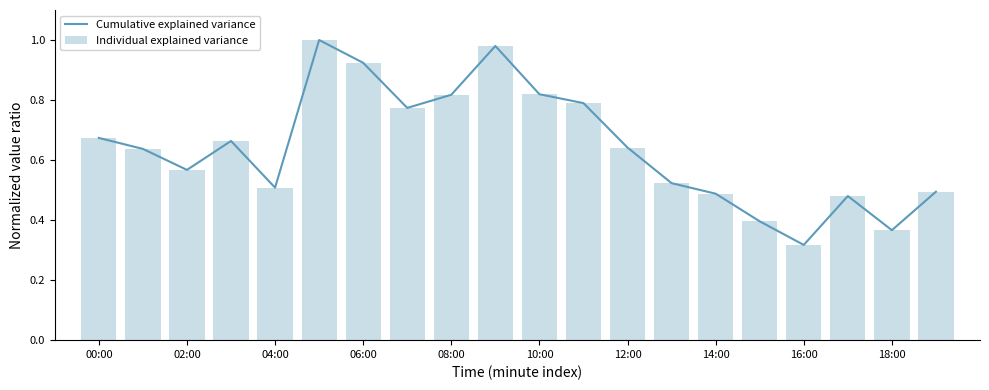

Is it true that Cumulative explained variance equals 0.5 at 04:00?

True